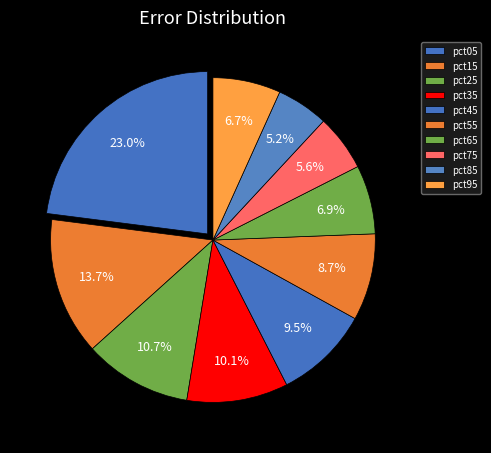

How many segments does this pie chart have?

10